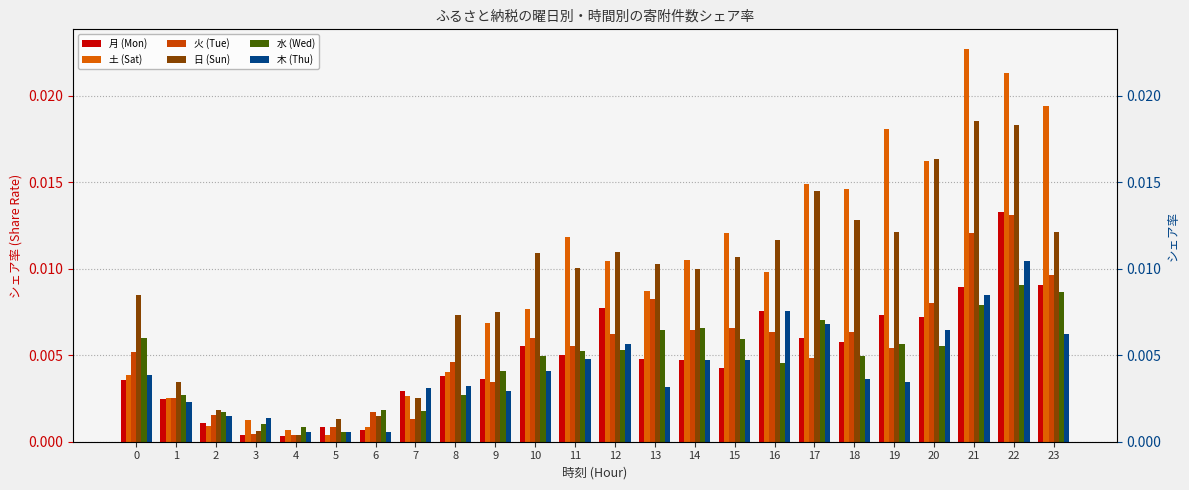

The 木 (Thu) series shows 0.0 at 2. True or false?

False